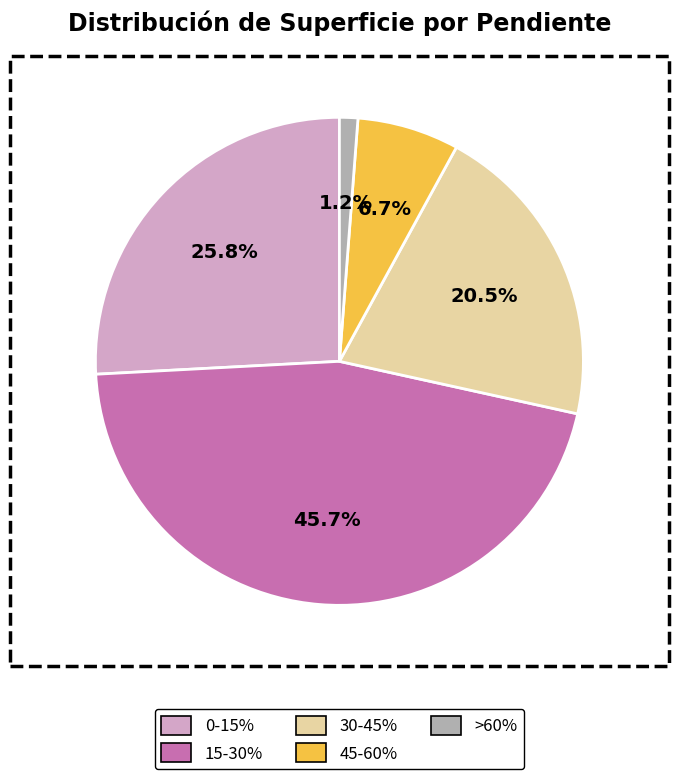

How many segments does this pie chart have?

5